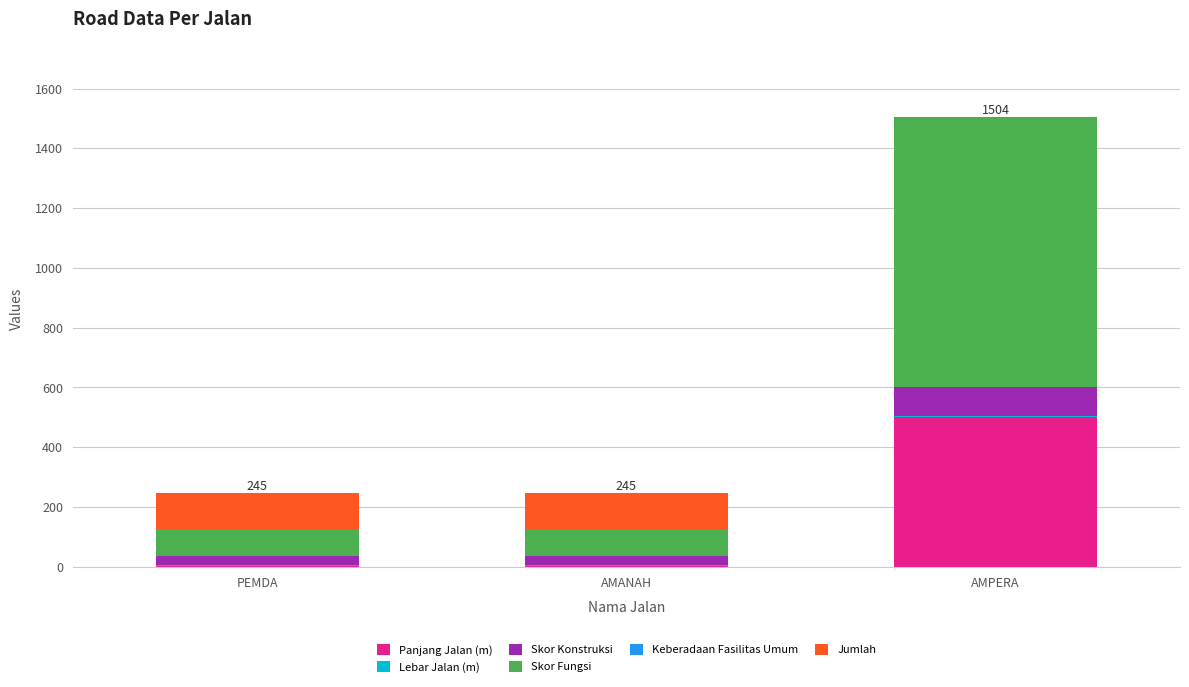

What is the maximum value for Panjang Jalan (m)?

500